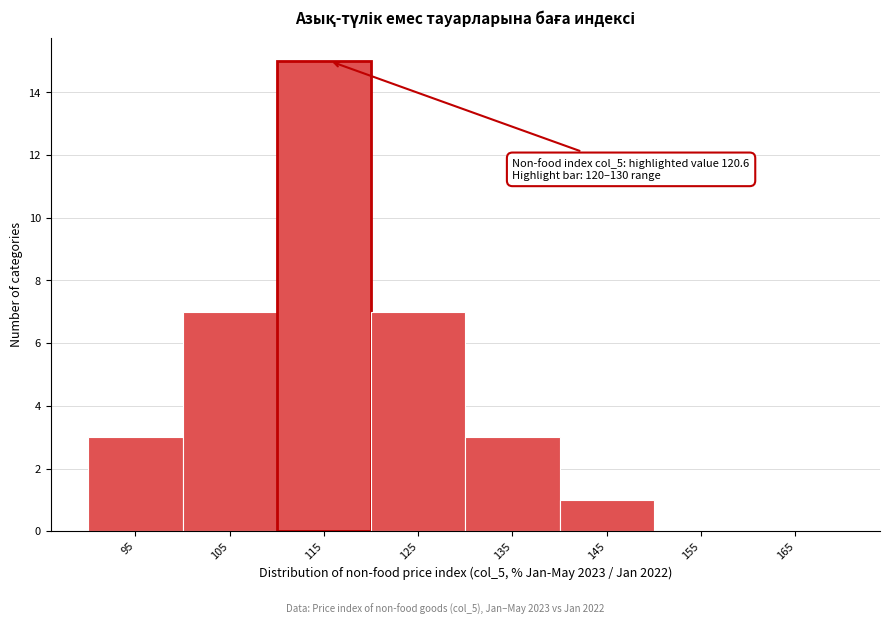

Reading left to right, list all the values displayed in this chart.

95=3	105=7	115=15	125=7	135=3	145=1	155=0	165=0